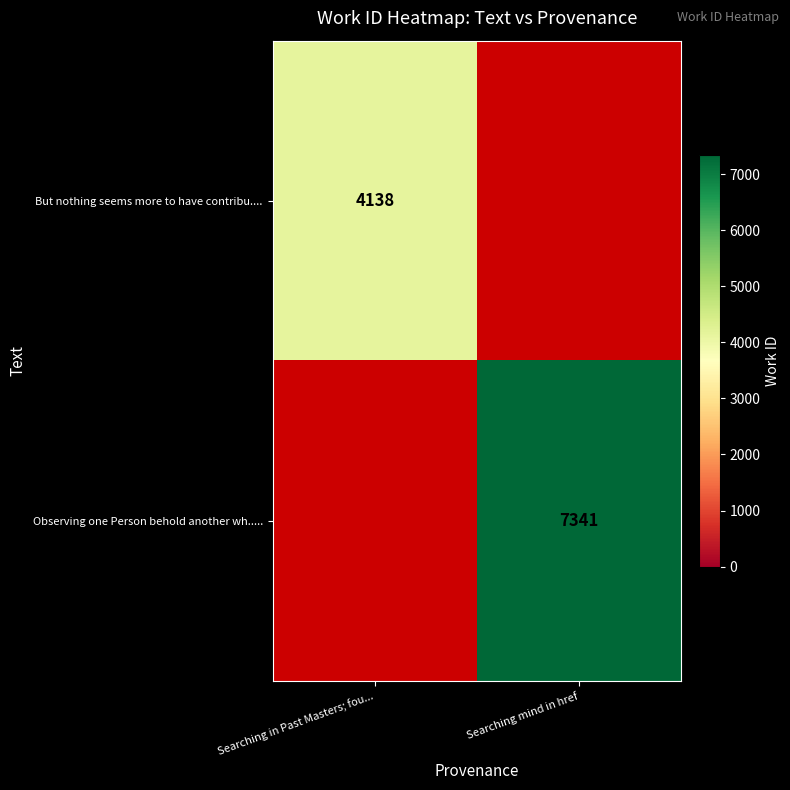

True or false: Observing one Person behold another wh..... has a value of 11130 at Searching mind in href.

False